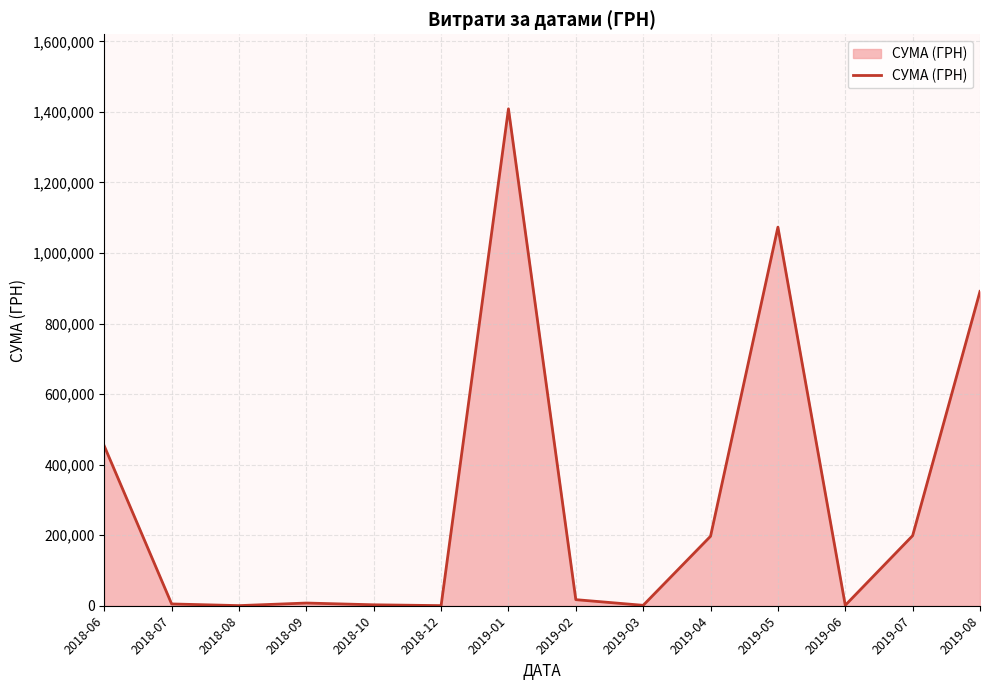

Which has a higher value, 2019-01 or 2019-04?

2019-01